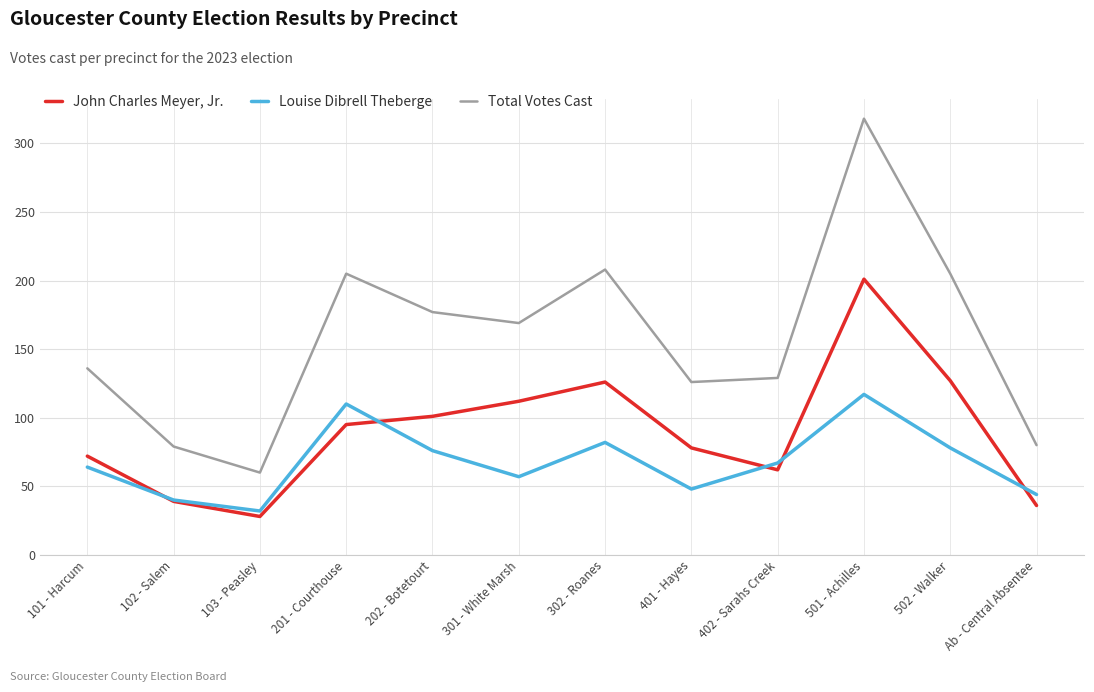

In Total Votes Cast, how many points are higher than both neighbors (excluding endpoints)?

3